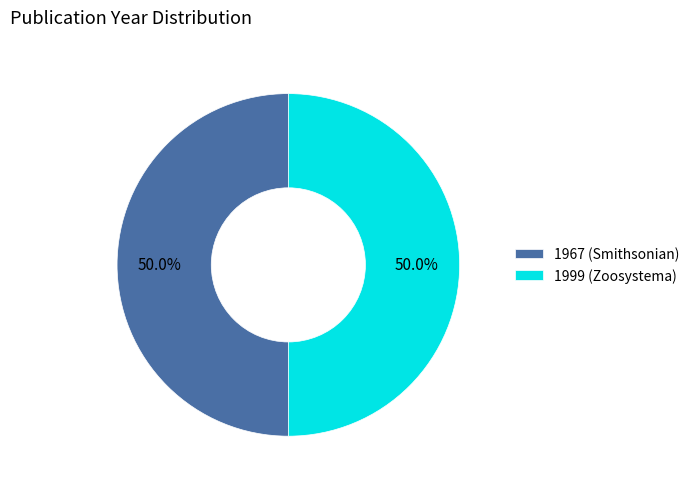

To the nearest percent, what is the difference between the largest and smallest slice percentages?

1%